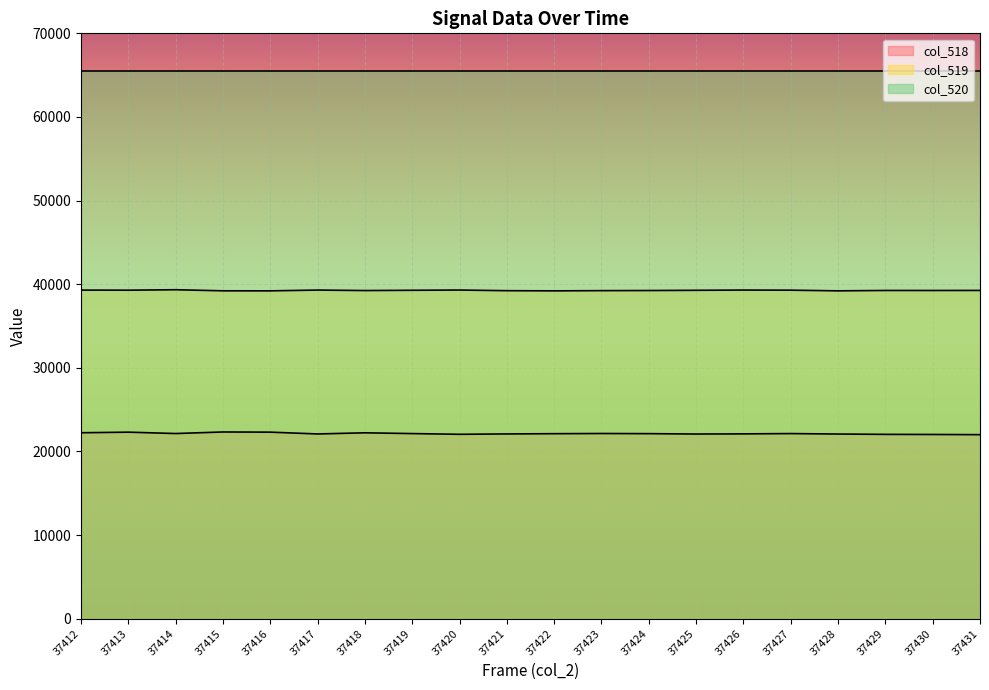

What is the lowest value of the col_519 series?

39208